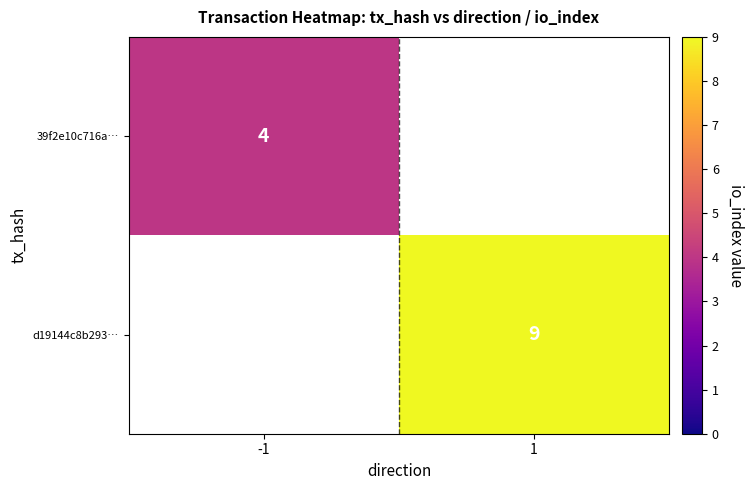

True or false: 39f2e10c716a… has a value of 4 at -1.

True